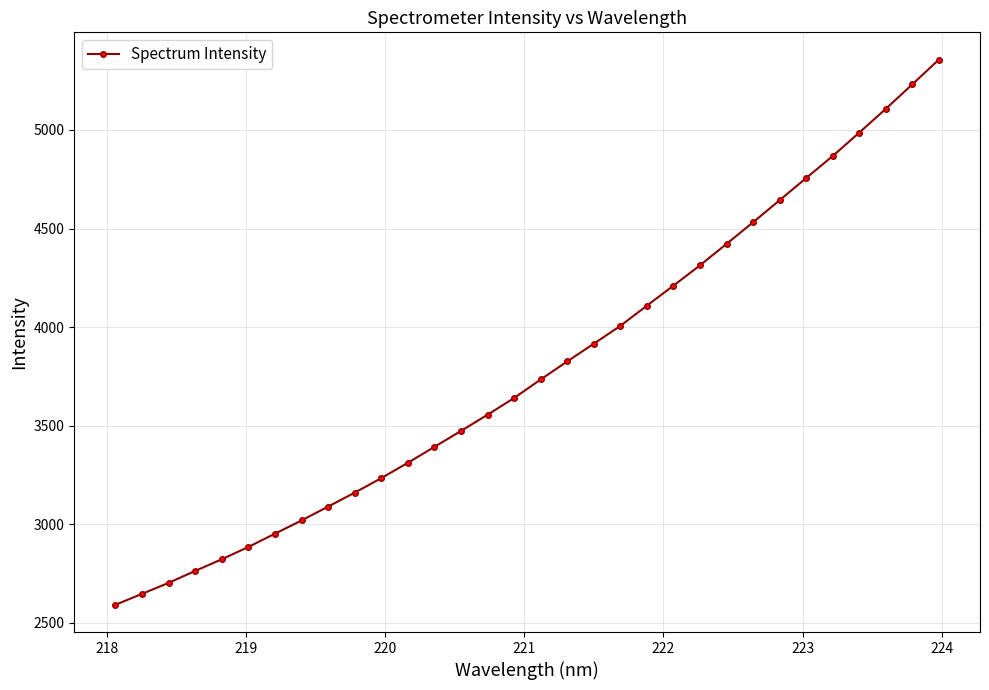

What is the value of the 16th point from the left?

3640.6